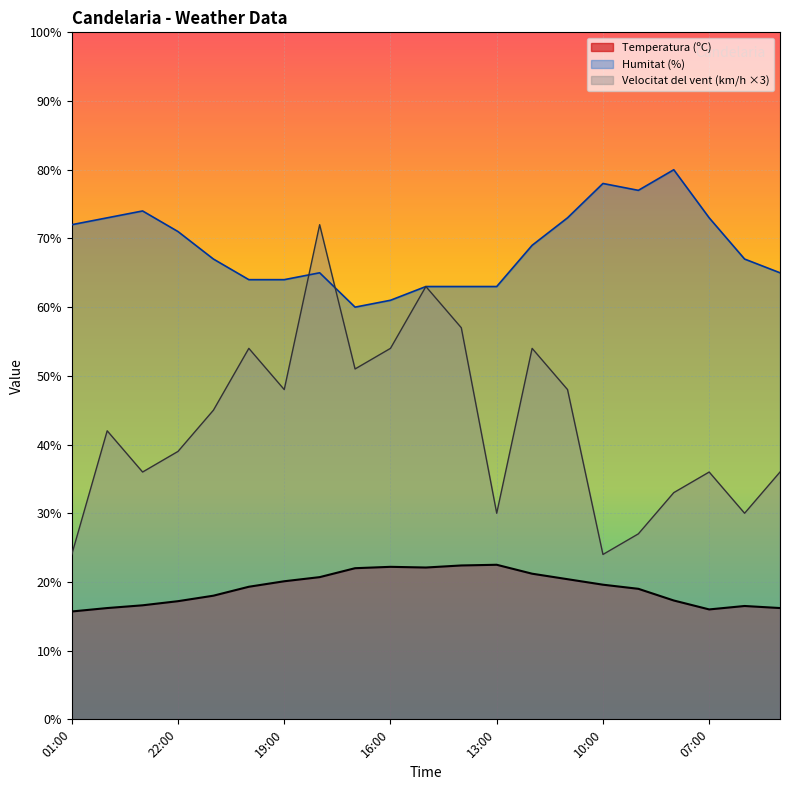

Does the chart display data point markers on the line(s)?

No